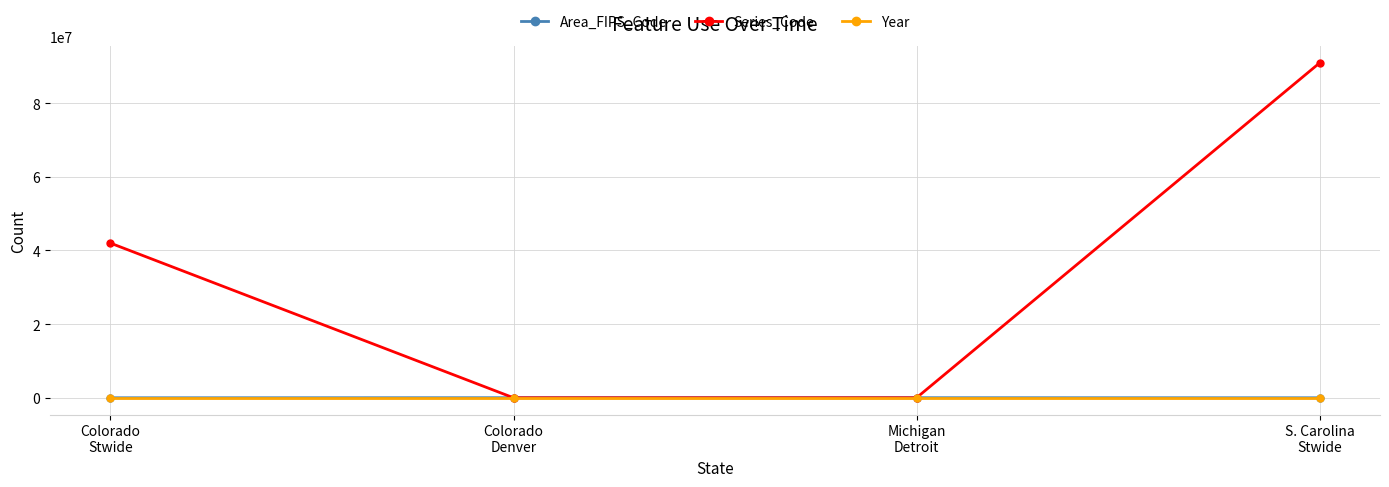

What is the difference between the maximum and minimum values in the Area_FIPS_Code series?

19804